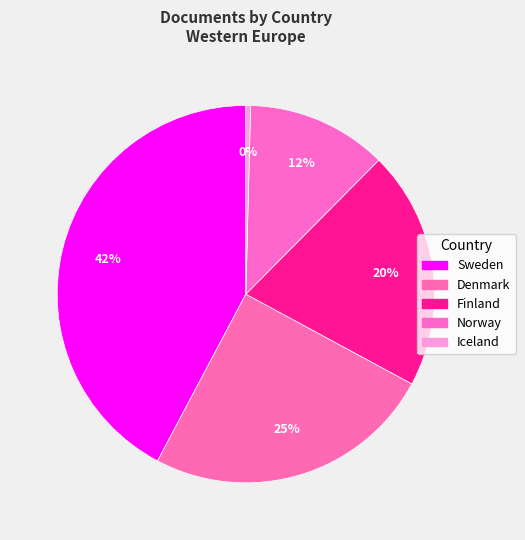

Which slice is the smallest?

Iceland